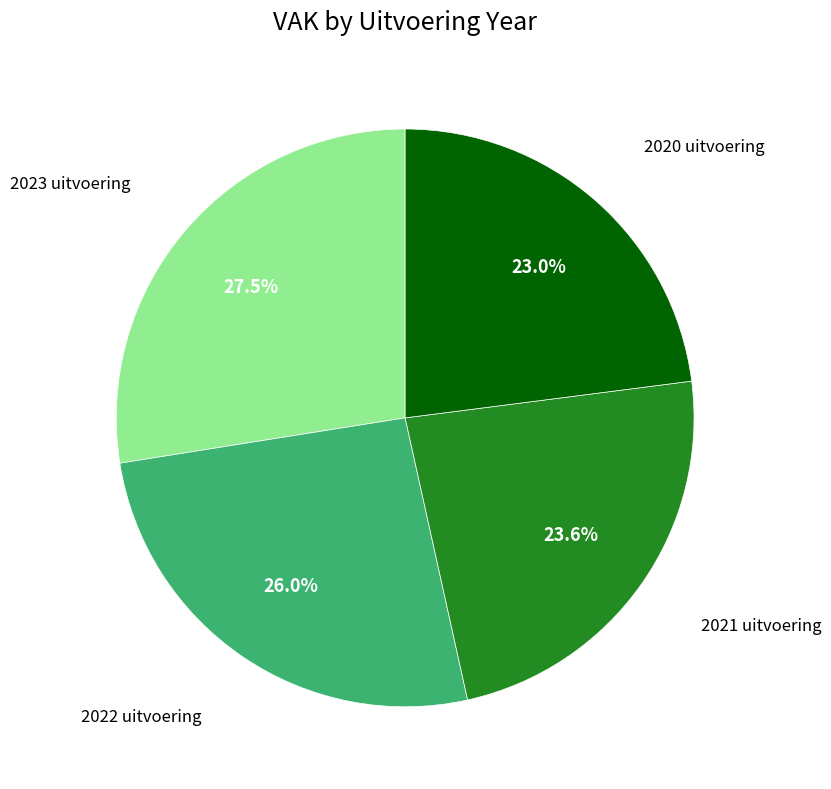

How many segments does this pie chart have?

4